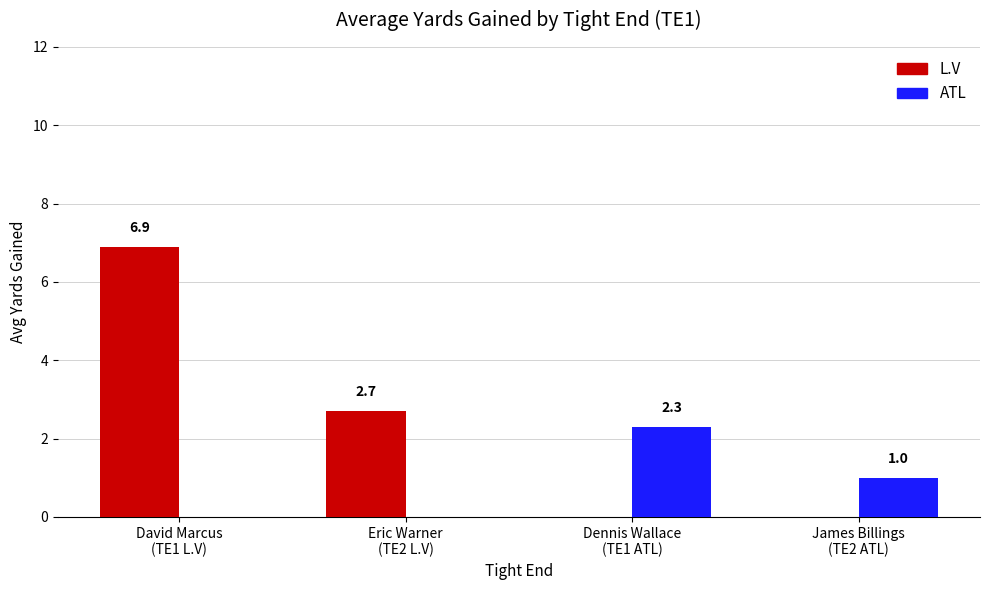

Reading right to left, extract all data points from this chart.

L.V: 0.0	0.0	2.7	6.9
ATL: 1.0	2.3	0.0	0.0